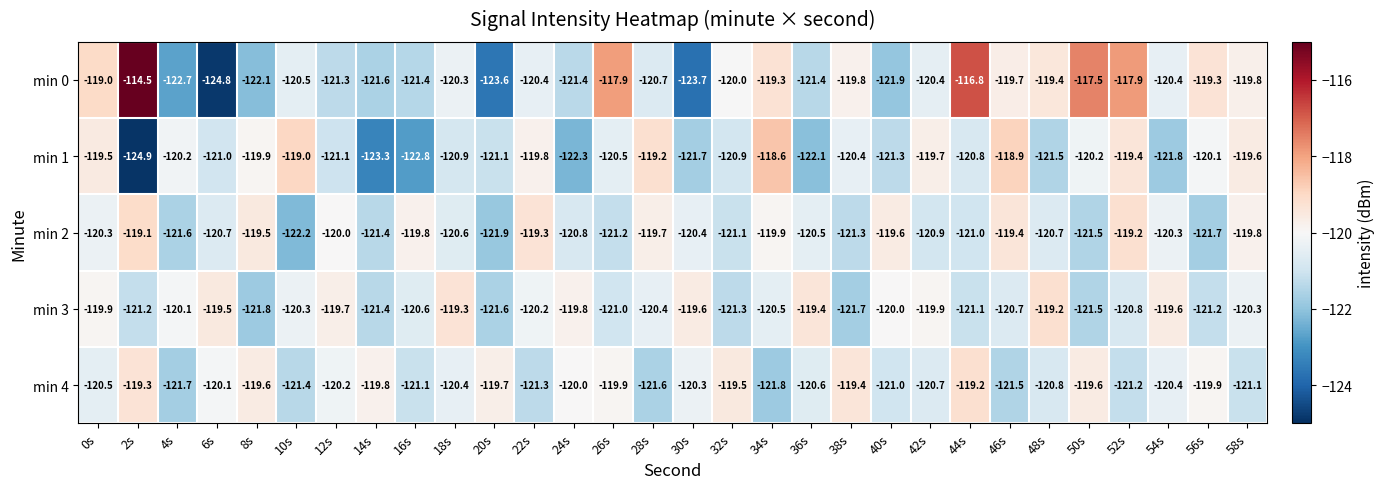

What is the total value across all series at 8s?

-602.9